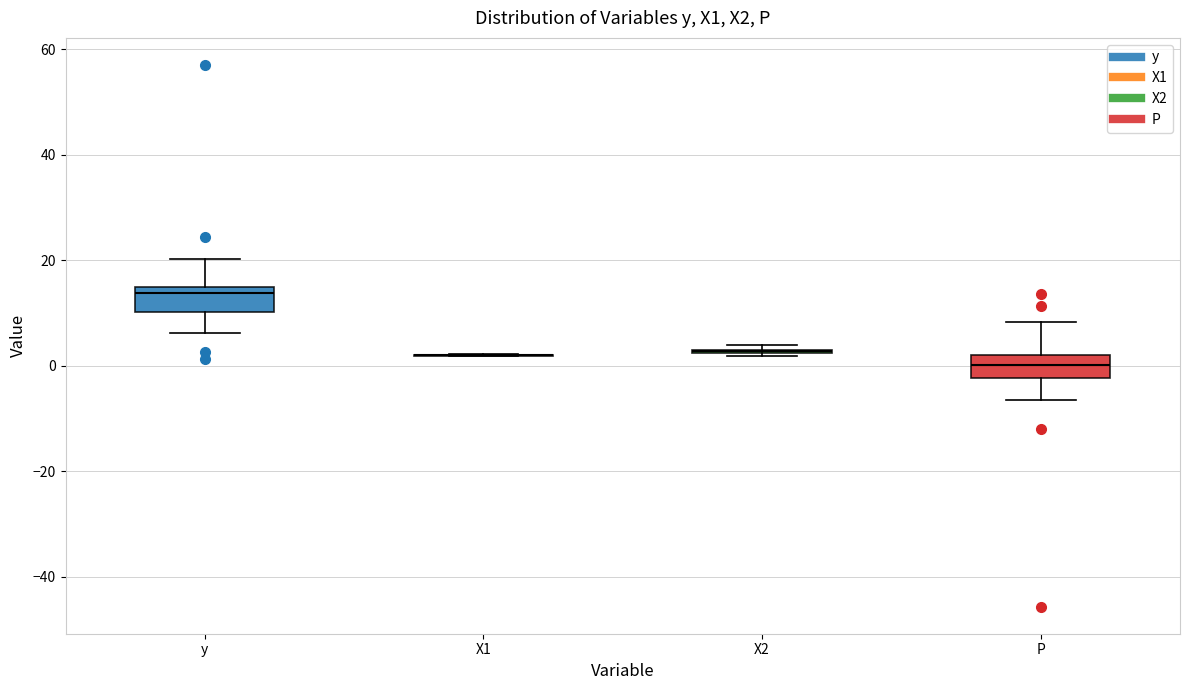

Where does the lower whisker of the box for P end on the y-axis? The values are not printed on the chart, so give them approximately, as read against the axis.

-6